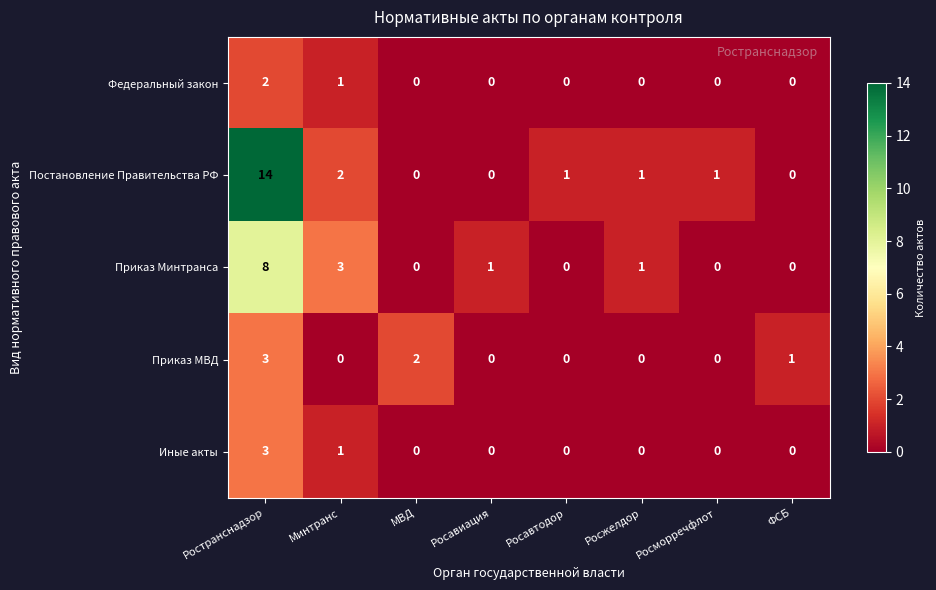

Where is Приказ Минтранса nearest to the value 4?

Минтранс